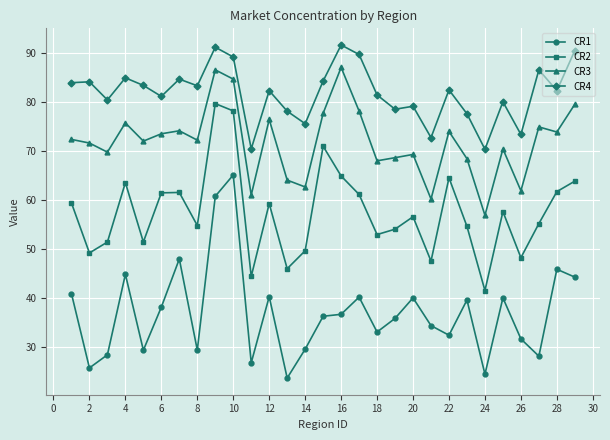

True or false: CR2 and CR1 cross at least once.

False